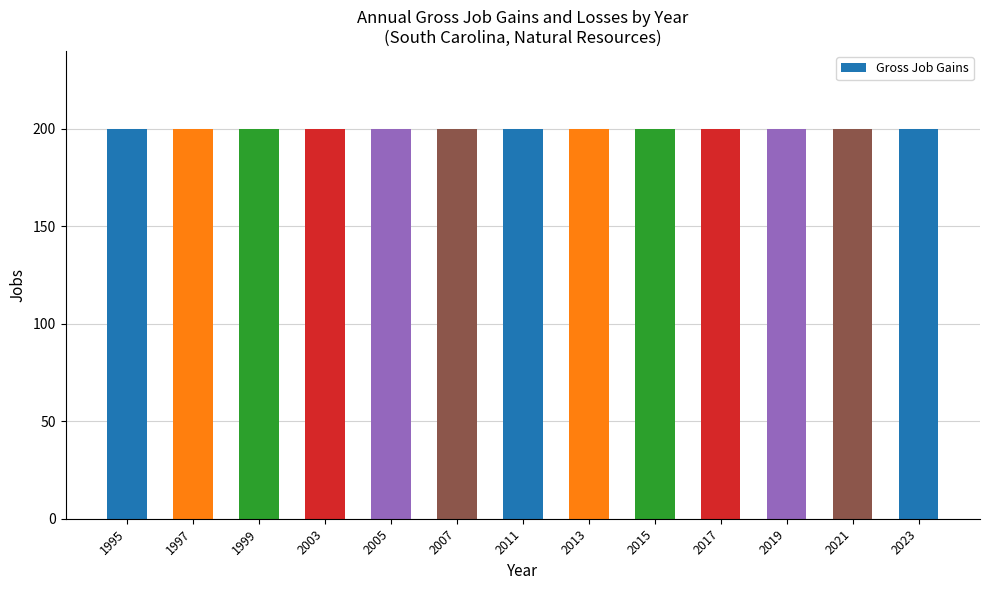

Which series has the largest total across all categories?

Gross Job Gains